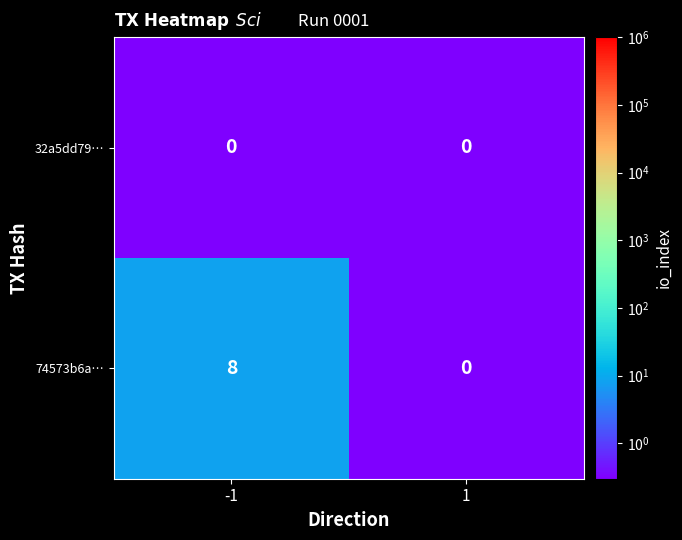

Between -1 and 1, which series saw the biggest shift?

74573b6a…